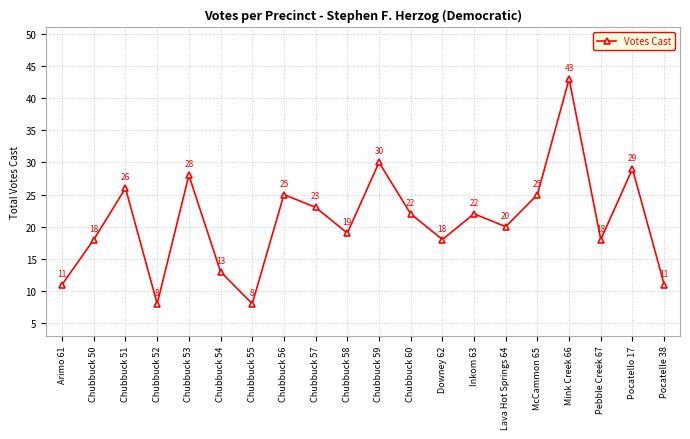

What is the value of the 9th point from the left?

23